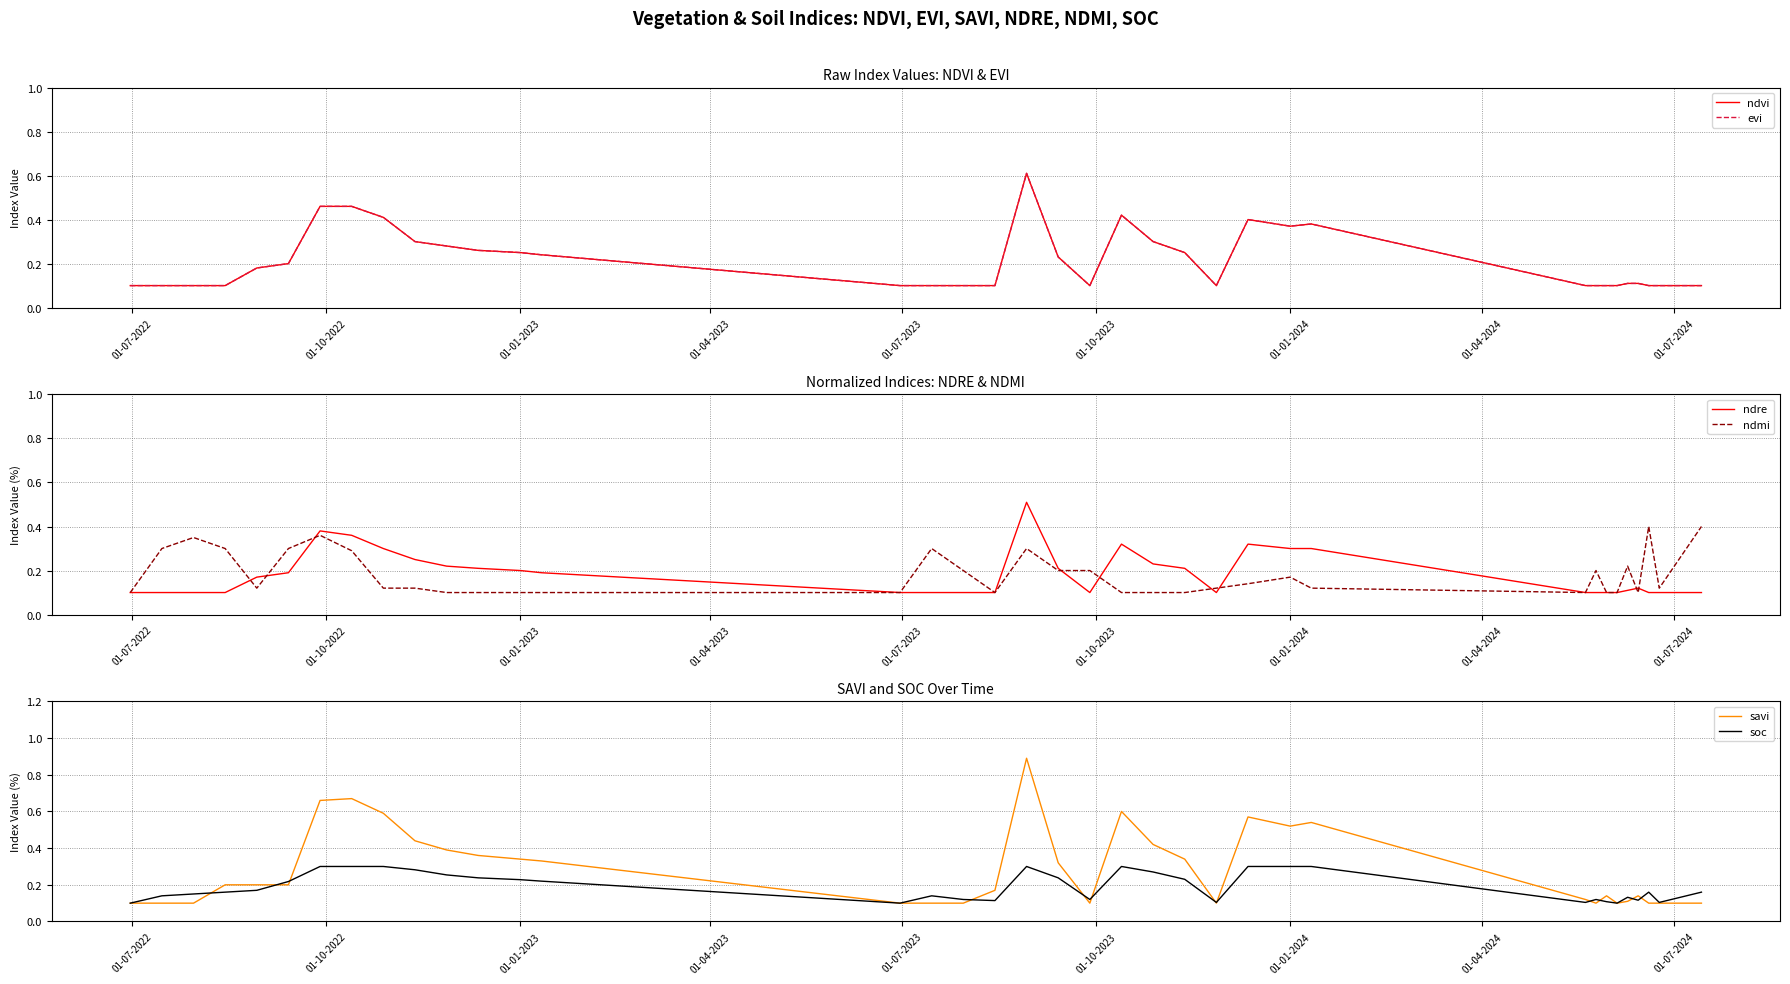

The value of ndre at 01-01-2024 is 0.3. True or false?

True